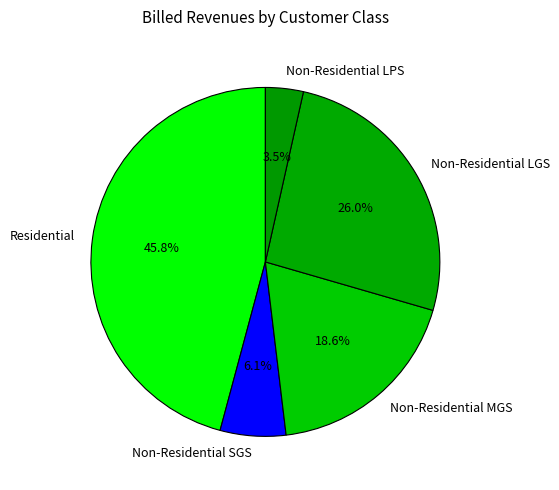

Is it true that Non-Residential SGS is 6% of the pie?

True